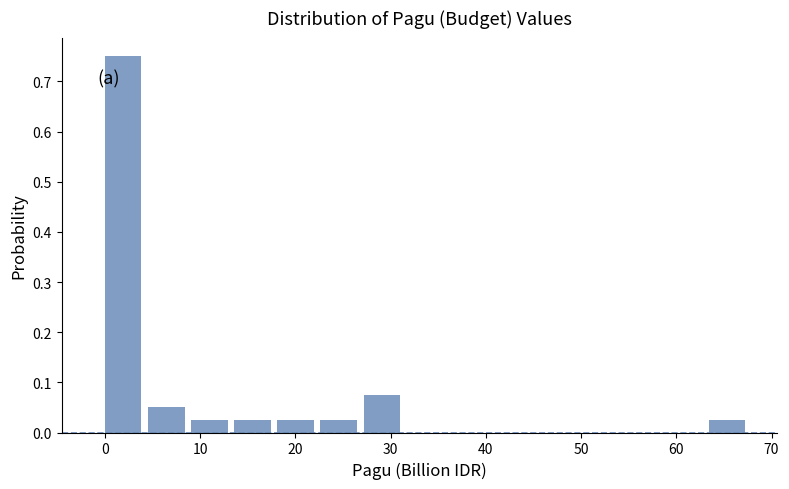

Reading left to right, transcribe this chart: for each bar, give the range it covers on the x-axis and its height. Neither the bar edges nor the heights are printed on the chart, so give them approximately, as read against the axes.

0 to 5: 0.75
5 to 9: 0.05
9 to 14: 0.03
14 to 18: 0.03
18 to 23: 0.03
23 to 27: 0.03
27 to 32: 0.08
32 to 36: 0
36 to 41: 0
41 to 45: 0
45 to 50: 0
50 to 54: 0
54 to 59: 0
59 to 63: 0
63 to 68: 0.03